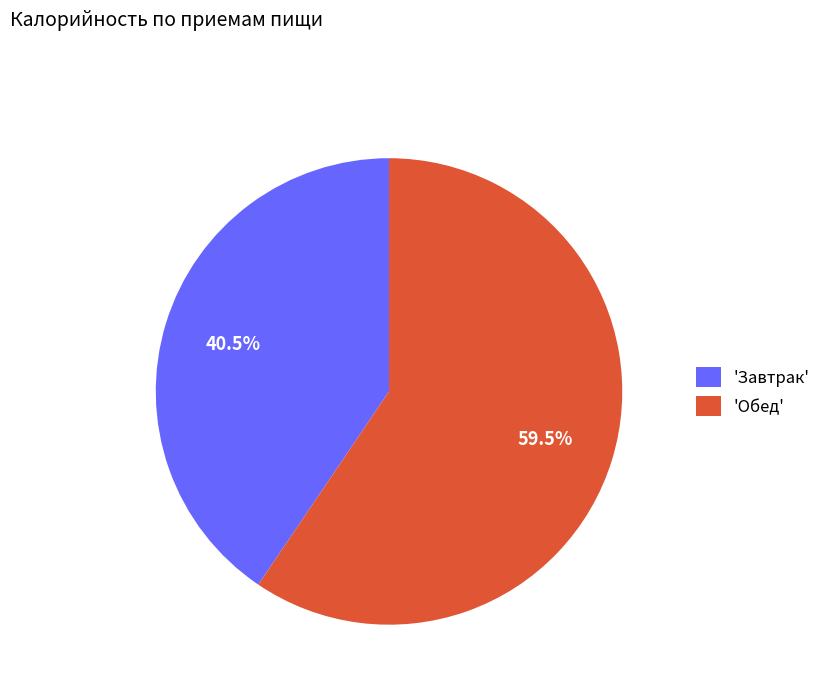

Between 'Обед' and 'Завтрак', which is larger?

'Обед'